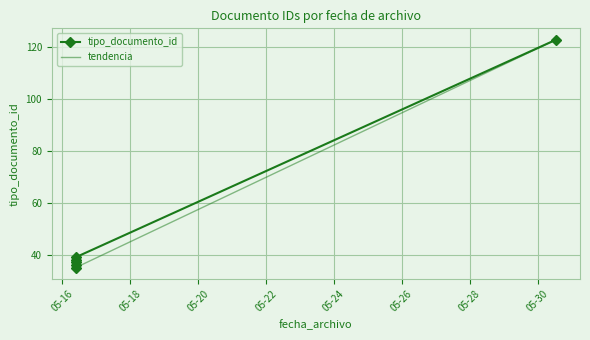

How many data points are less than 38?

3